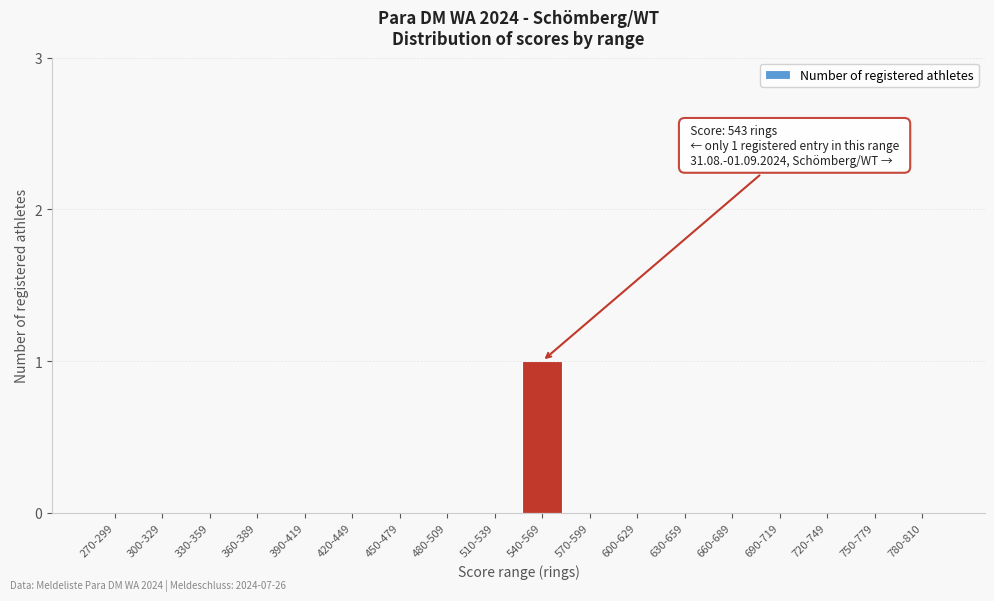

Reading left to right, transcribe all the data shown in this chart.

270-299=0	300-329=0	330-359=0	360-389=0	390-419=0	420-449=0	450-479=0	480-509=0	510-539=0	540-569=1	570-599=0	600-629=0	630-659=0	660-689=0	690-719=0	720-749=0	750-779=0	780-810=0